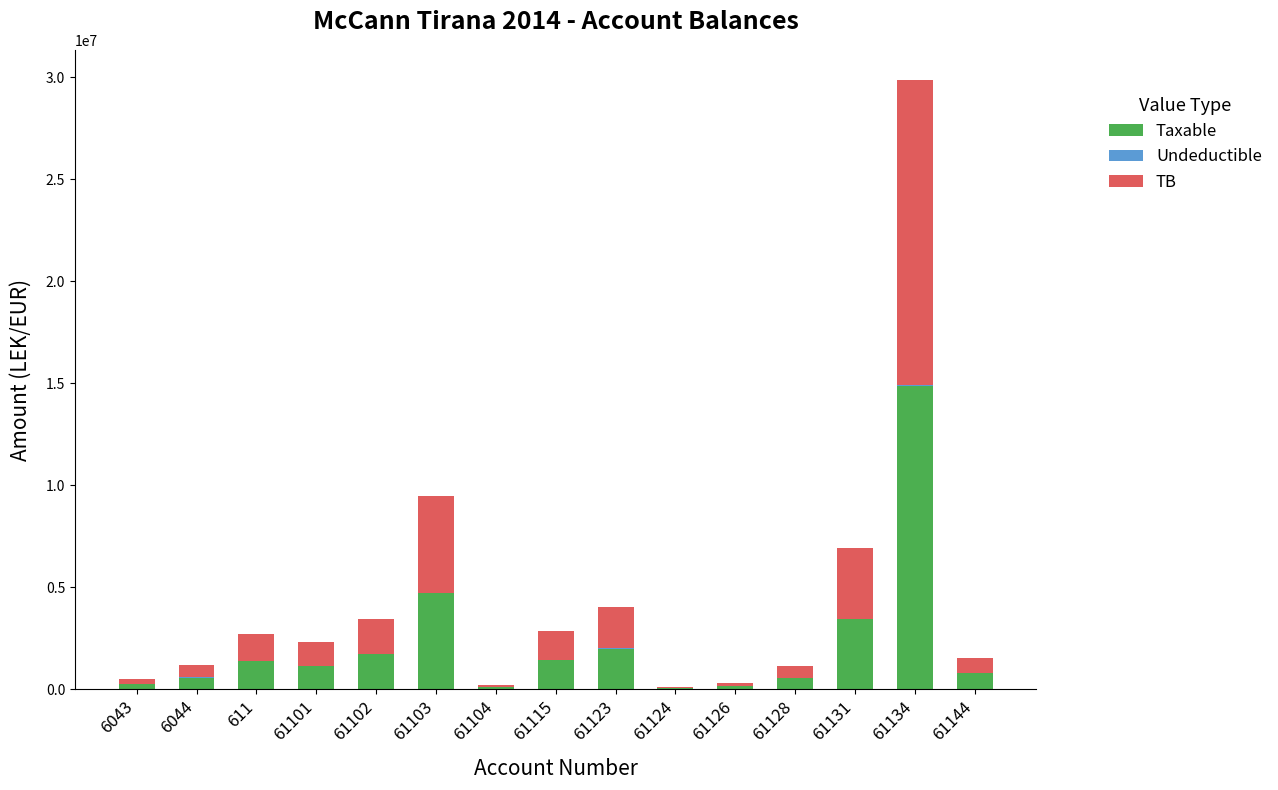

At which category is the sum across all series the highest?

61134